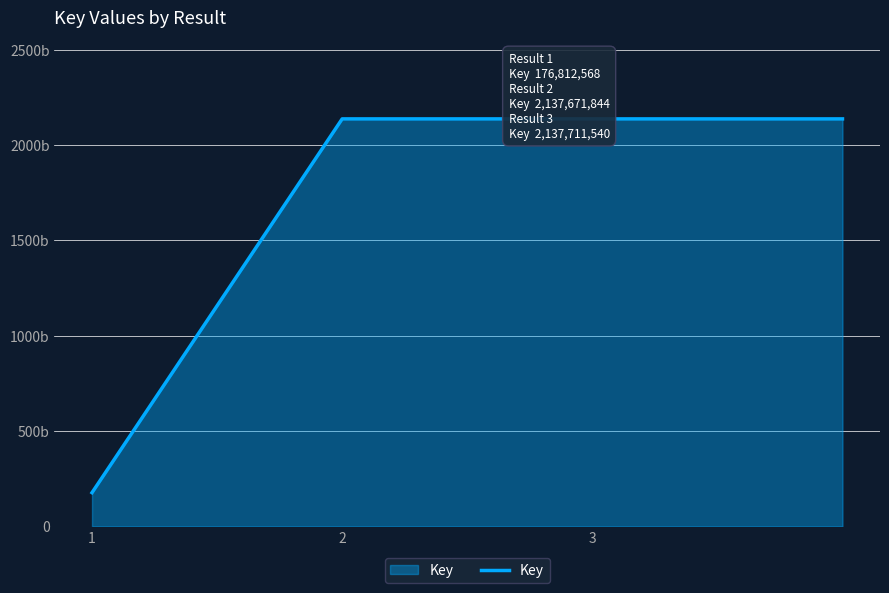

Reading left to right, what are all the values shown in this chart?

176812568	2137671844	2137711540	2137711540